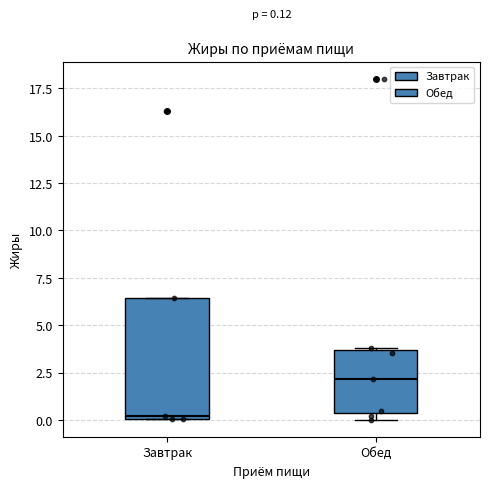

Comparing the boxes themselves (not the whiskers), which one is the tallest?

Завтрак